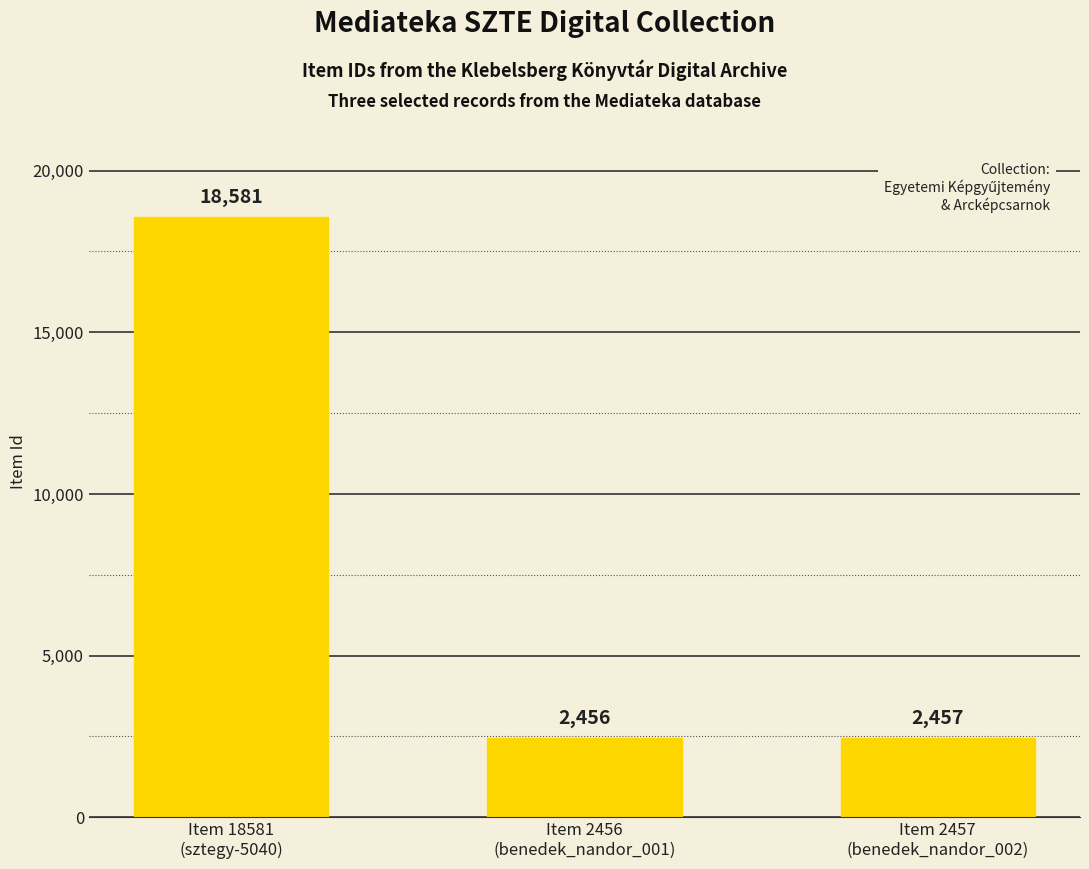

Count the number of data series in this chart.

1